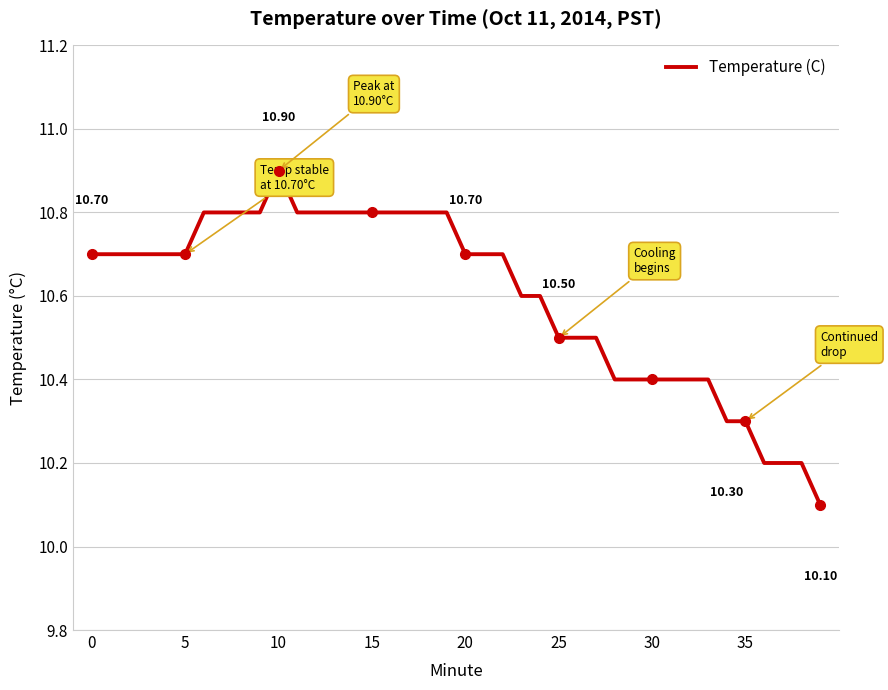

How many lines are shown in the chart?

1